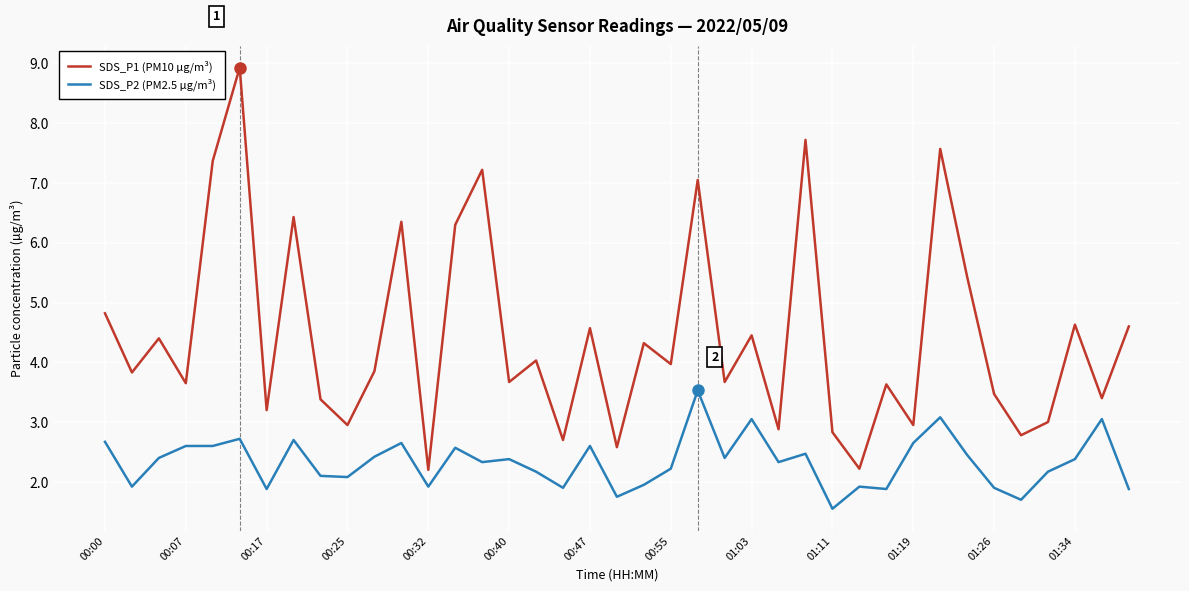

Which series has the largest total across all categories?

SDS_P1 (PM10 µg/m³)